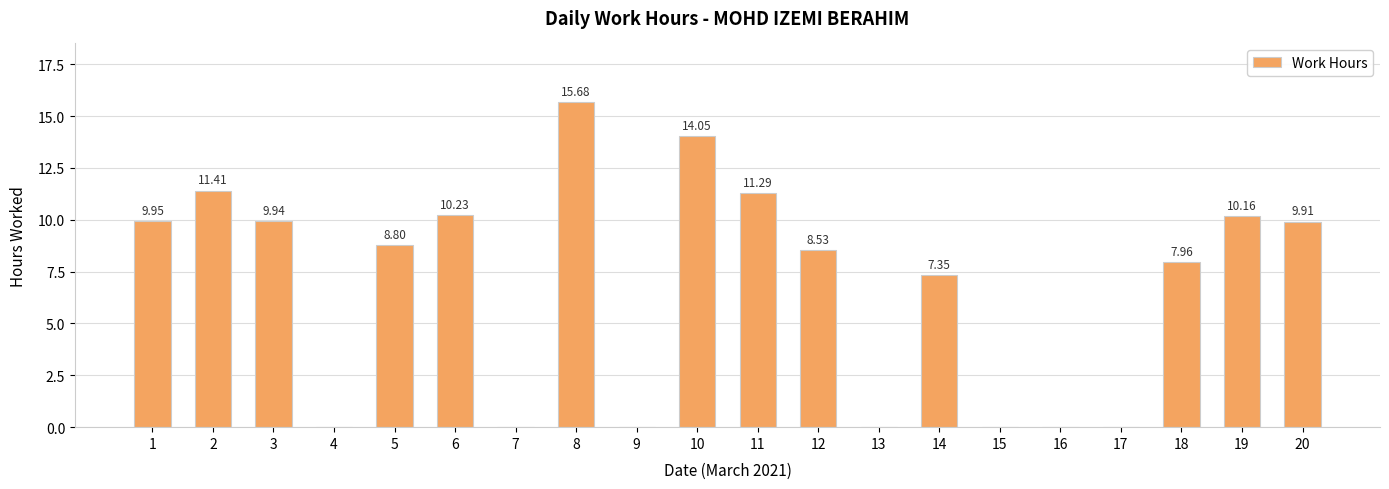

Which has a higher value, 19 or 13?

19